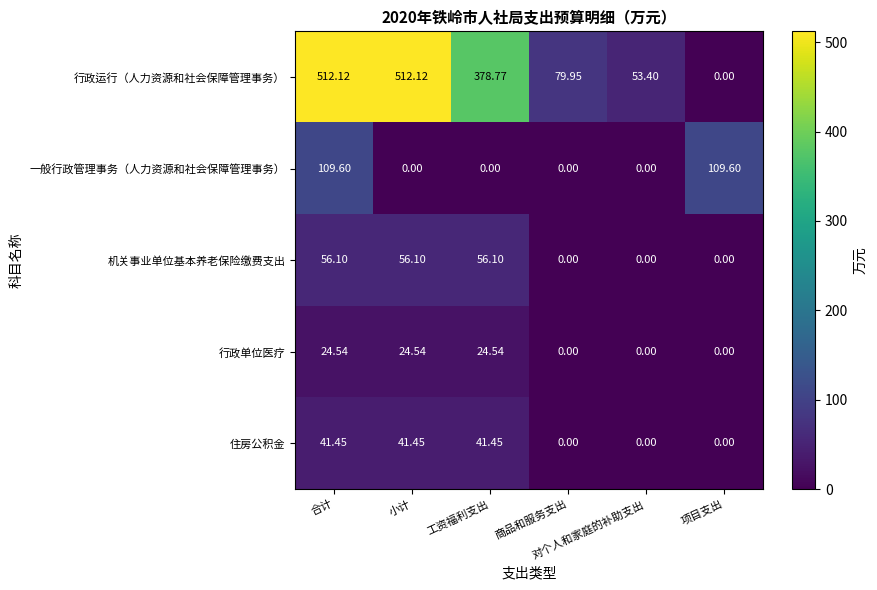

Which series has the widest spread of values?

行政运行（人力资源和社会保障管理事务）